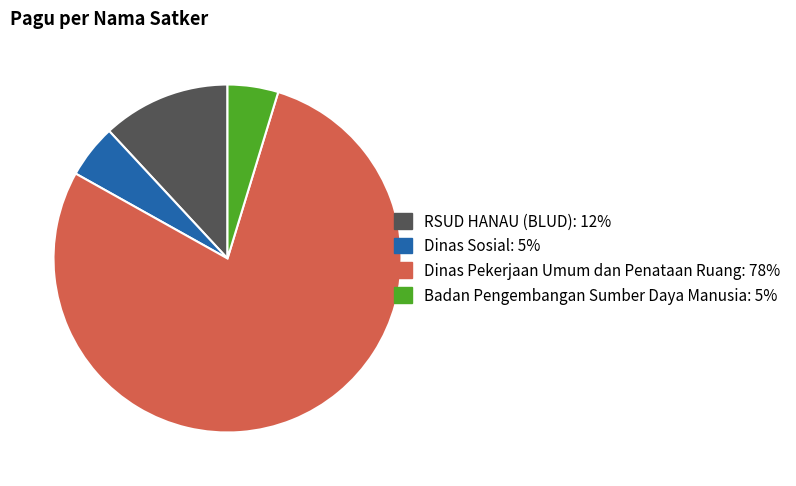

Does any single category account for the majority?

Yes